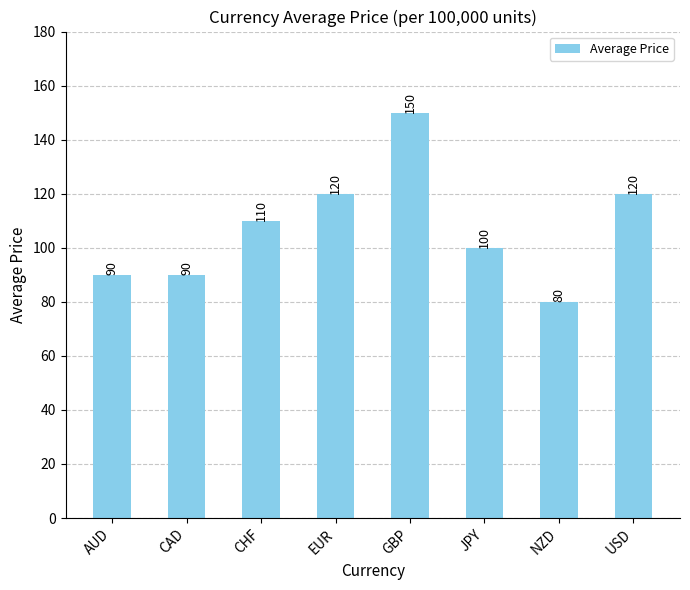

What value does the data have at EUR?

120